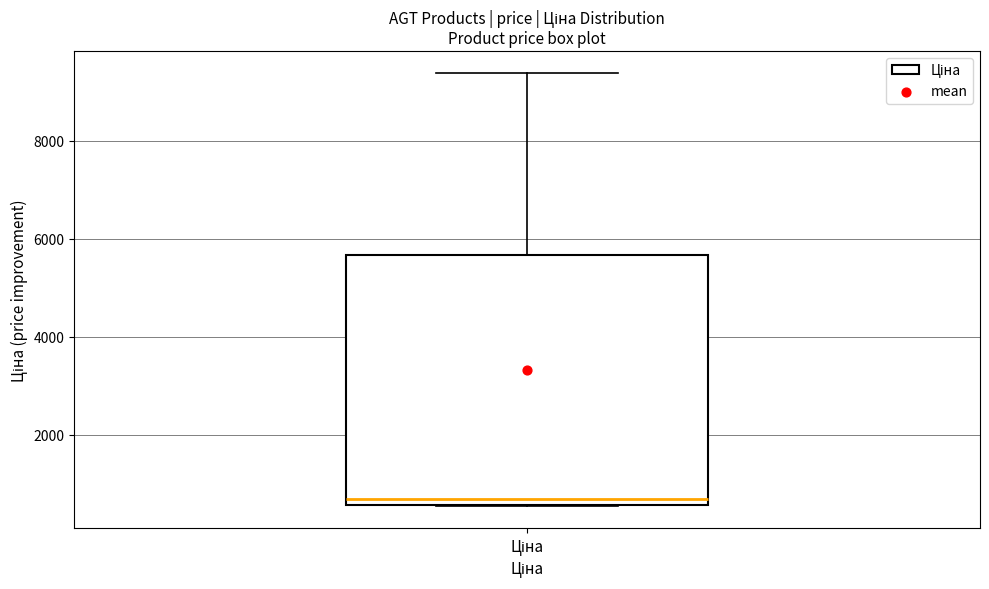

Where does the upper whisker of the box for Ціна end on the y-axis? The values are not printed on the chart, so give them approximately, as read against the axis.

9400